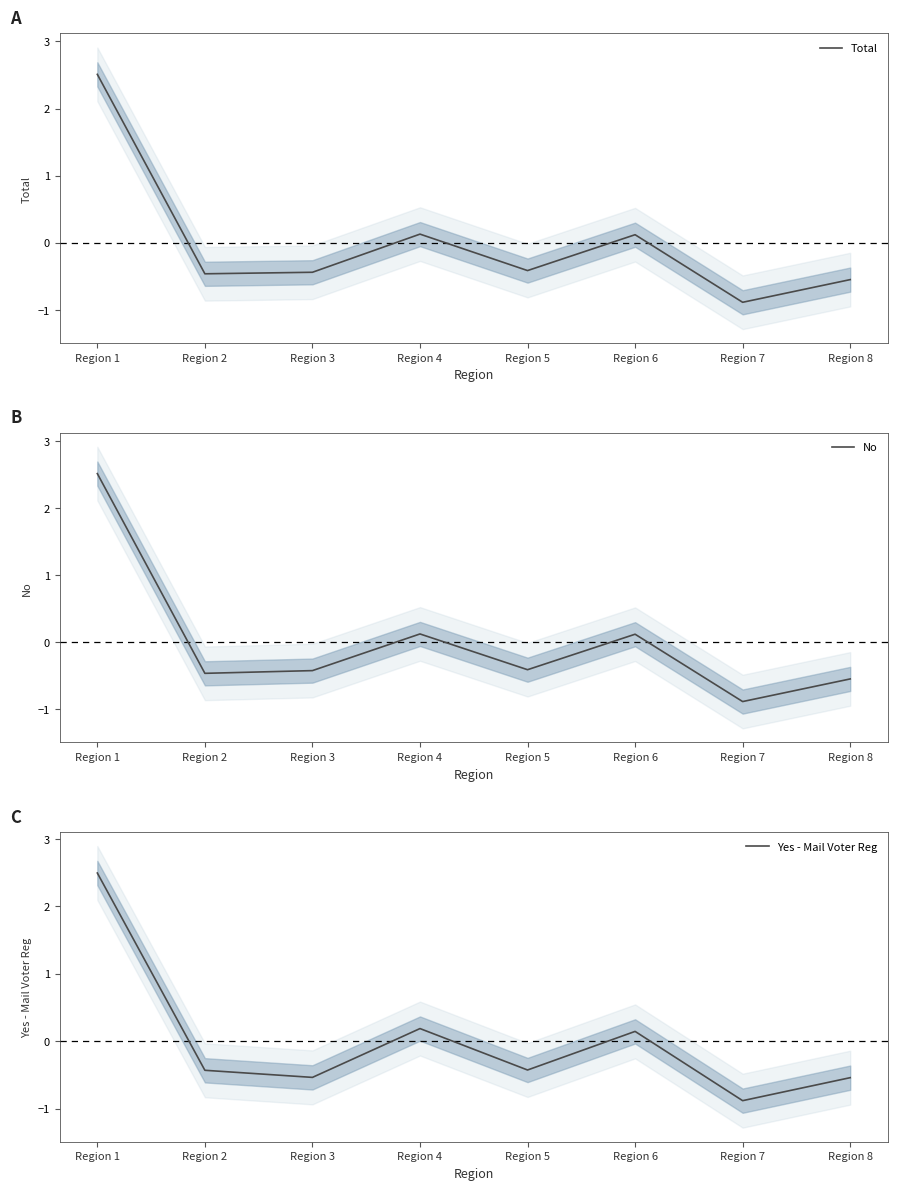

The Yes - Mail Voter Reg series shows -0.4 at Region 2. True or false?

True